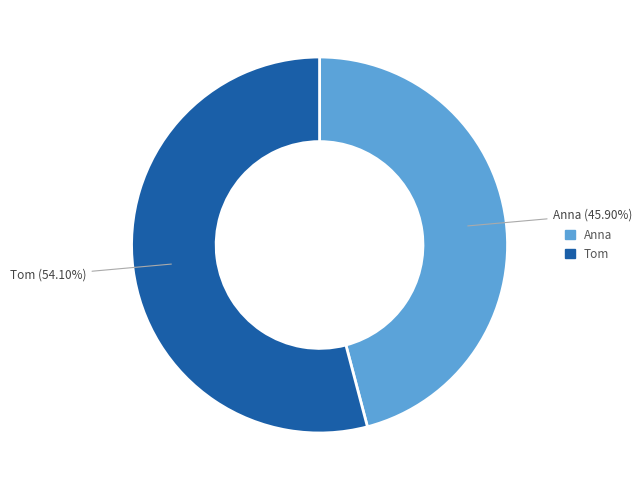

Rank the categories by value from highest to lowest.

Tom, Anna